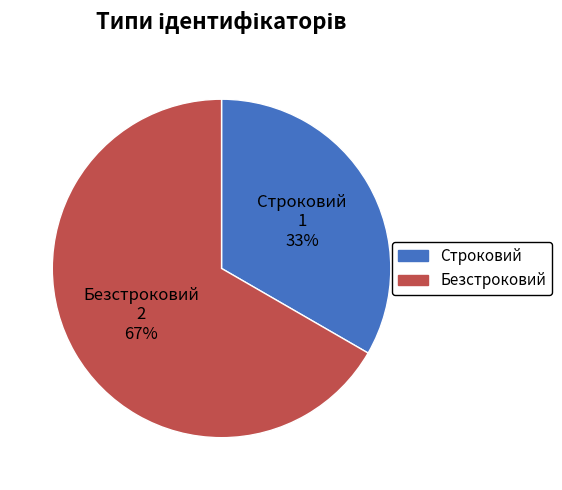

Approximately how many times larger is the value at Строковий compared to Безстроковий?

0.5